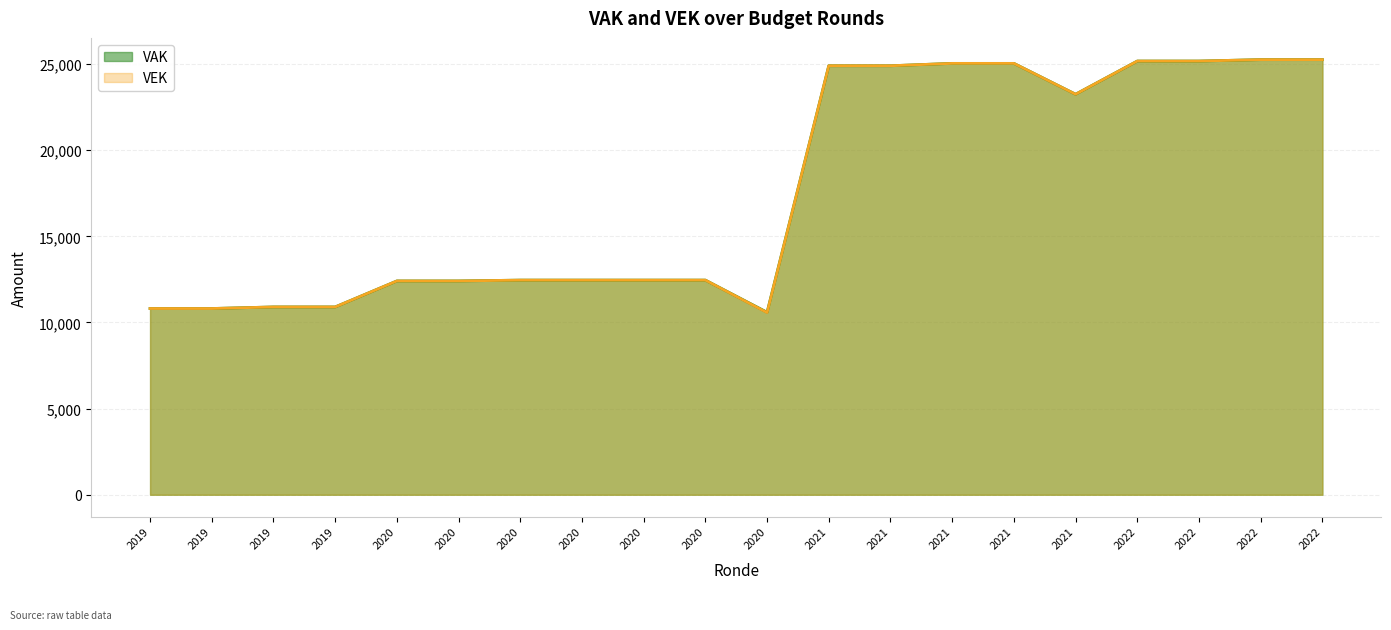

True or false: VEK and VAK cross at least once.

False